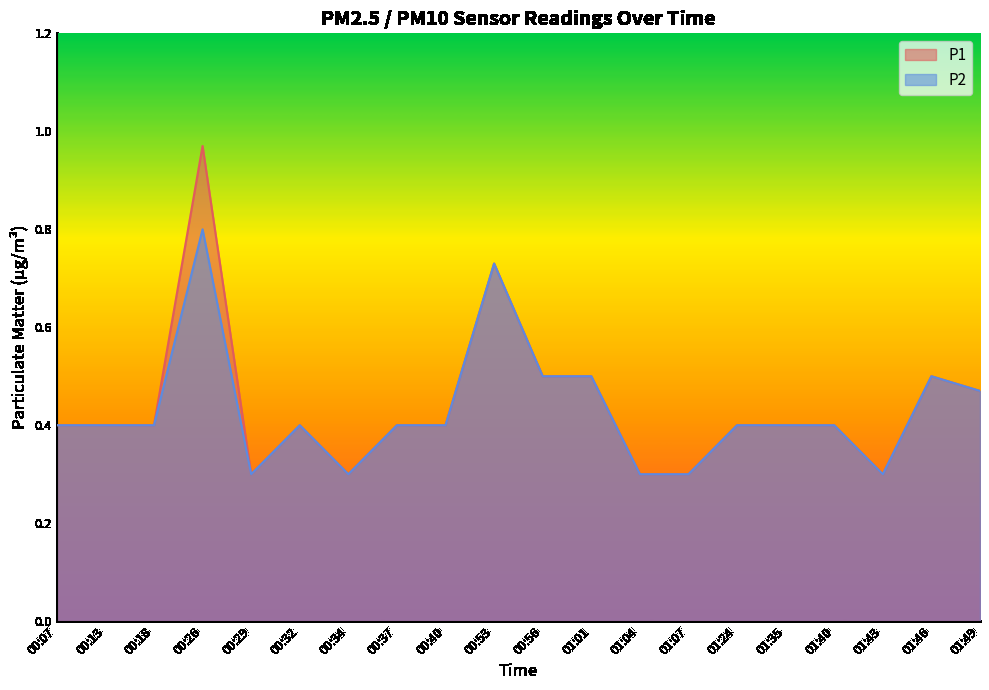

Is the value of P2 at 00:13 greater than the value of P1 at 00:18?

No